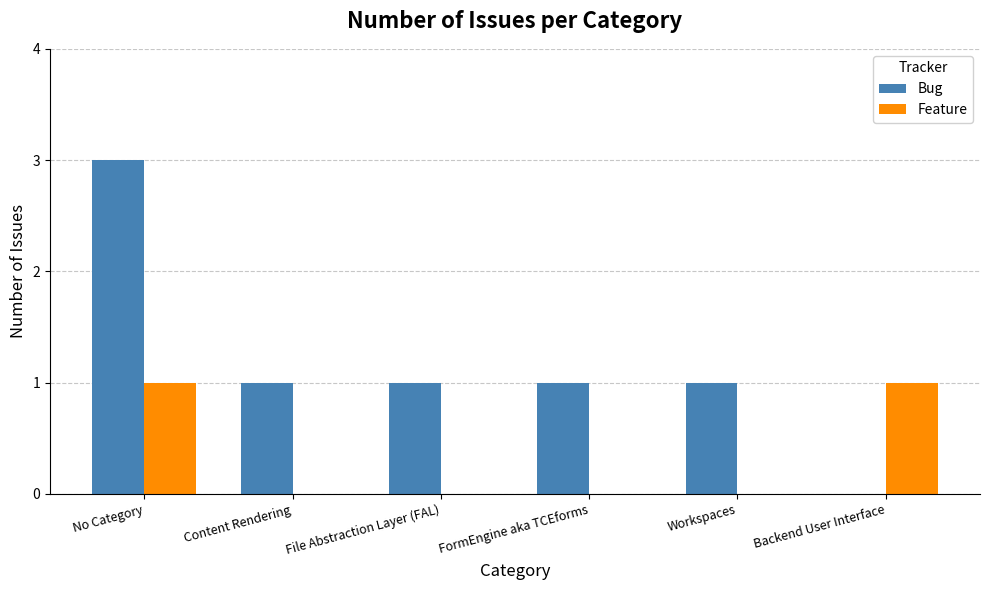

Which series has the largest total across all categories?

Bug